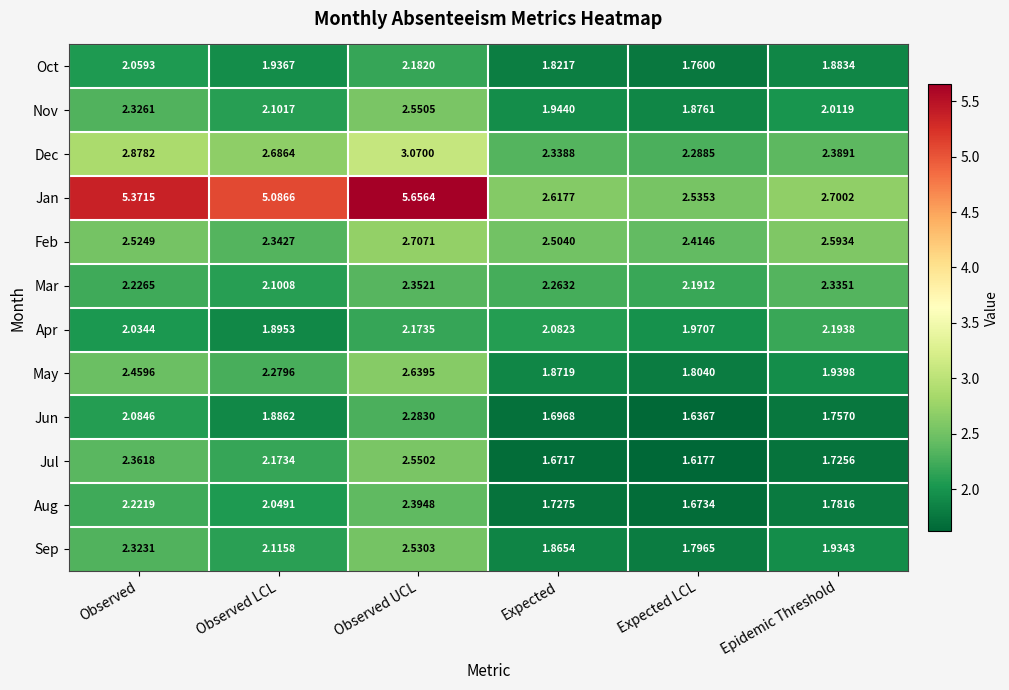

List the labels in order of Oct value, largest first.

Observed UCL, Observed, Observed LCL, Epidemic Threshold, Expected, Expected LCL